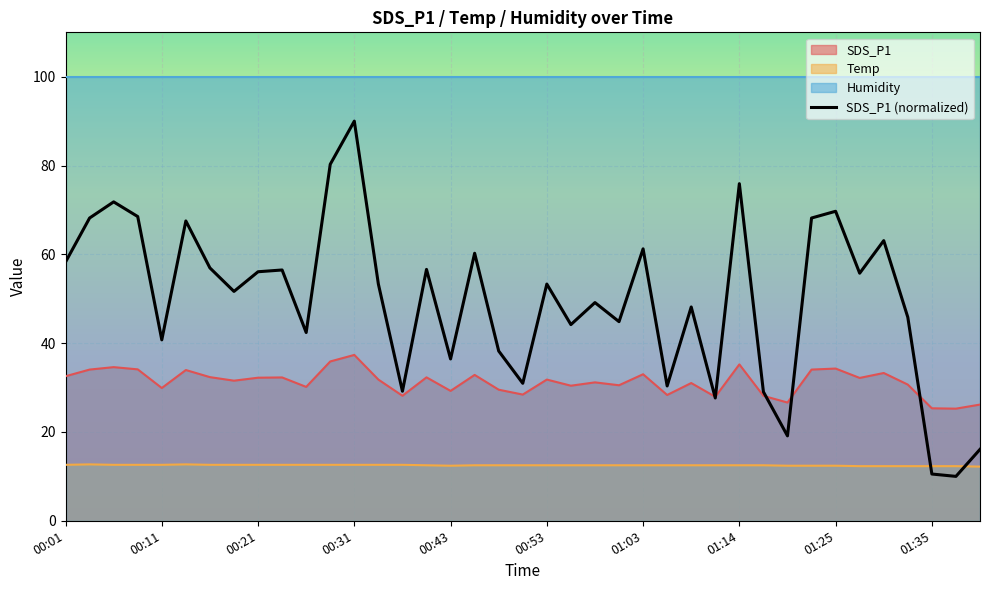

True or false: there are more than 0 points higher than both neighbors.

True